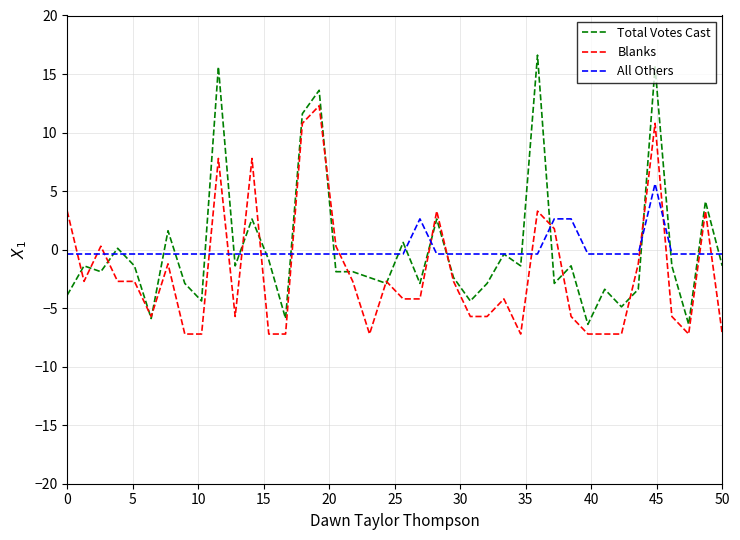

What is the minimum value for Total Votes Cast?

-6.4